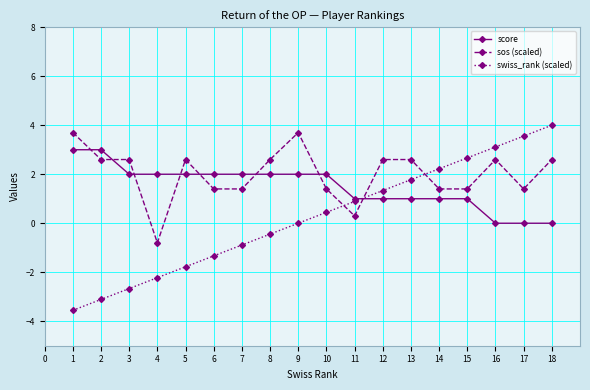

How many lines are shown in the chart?

3